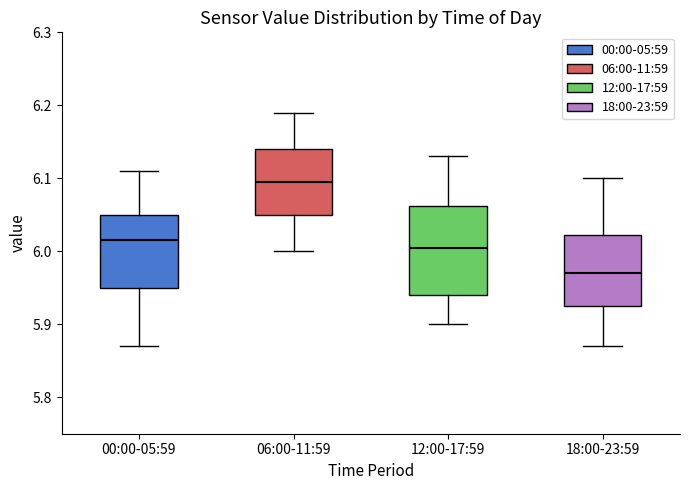

Which box has the lowest median line?

18:00-23:59